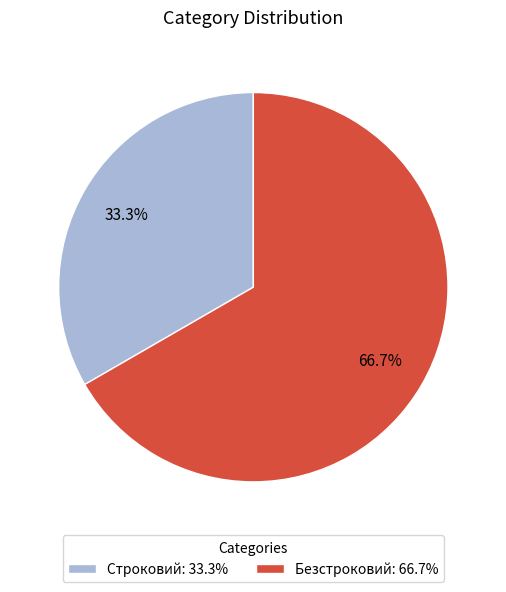

Which has a higher value, Строковий or Безстроковий?

Безстроковий